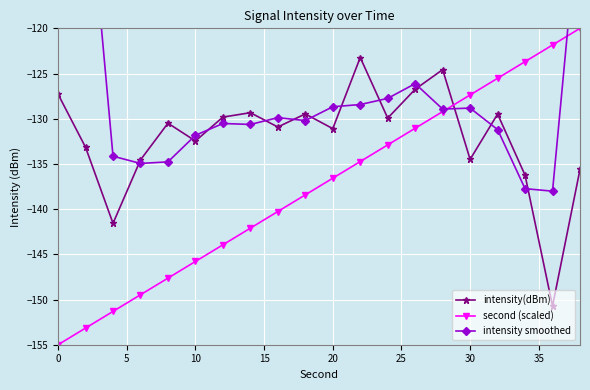

Reading right to left, extract all data points from this chart.

intensity(dBm): -135.6	-150.7	-136.2	-129.5	-134.5	-124.6	-126.7	-129.9	-123.2	-131.1	-129.5	-130.9	-129.3	-129.8	-132.5	-130.5	-134.6	-141.6	-133.2	-127.3
second (scaled): -120.0	-121.8	-123.7	-125.5	-127.4	-129.2	-131.1	-132.9	-134.7	-136.6	-138.4	-140.3	-142.1	-143.9	-145.8	-147.6	-149.5	-151.3	-153.2	-155.0
intensity smoothed: -105.6	-138.0	-137.7	-131.2	-128.8	-128.9	-126.1	-127.7	-128.4	-128.7	-130.2	-129.9	-130.6	-130.5	-131.8	-134.8	-134.9	-134.1	-100.5	-65.1